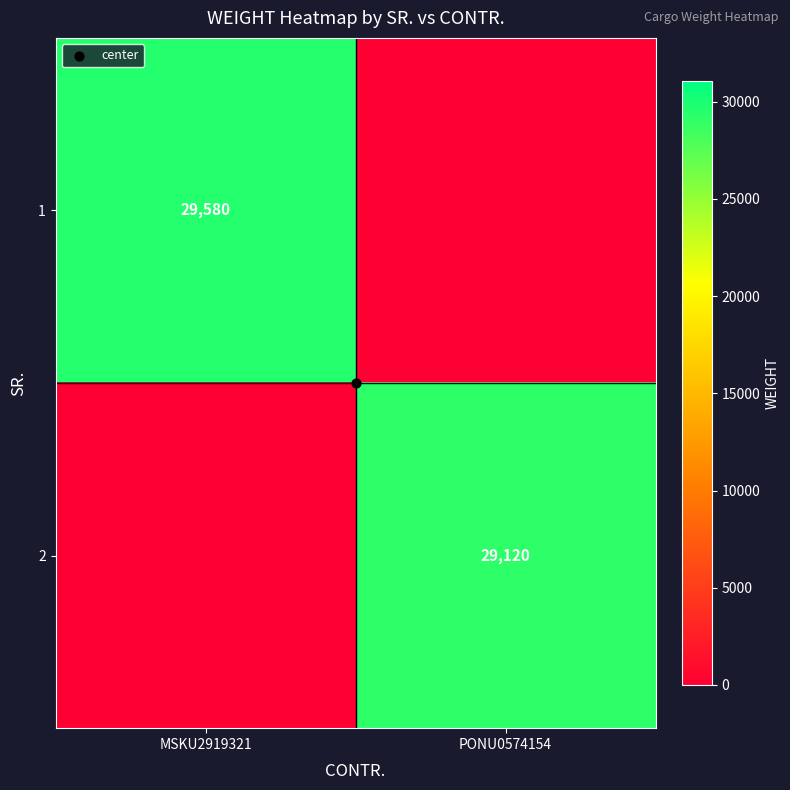

What is the maximum value shown in the chart?

29580